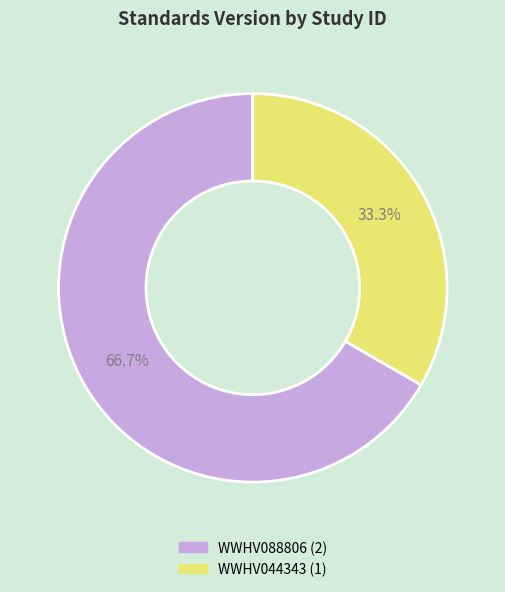

Count the number of slices in the pie.

2